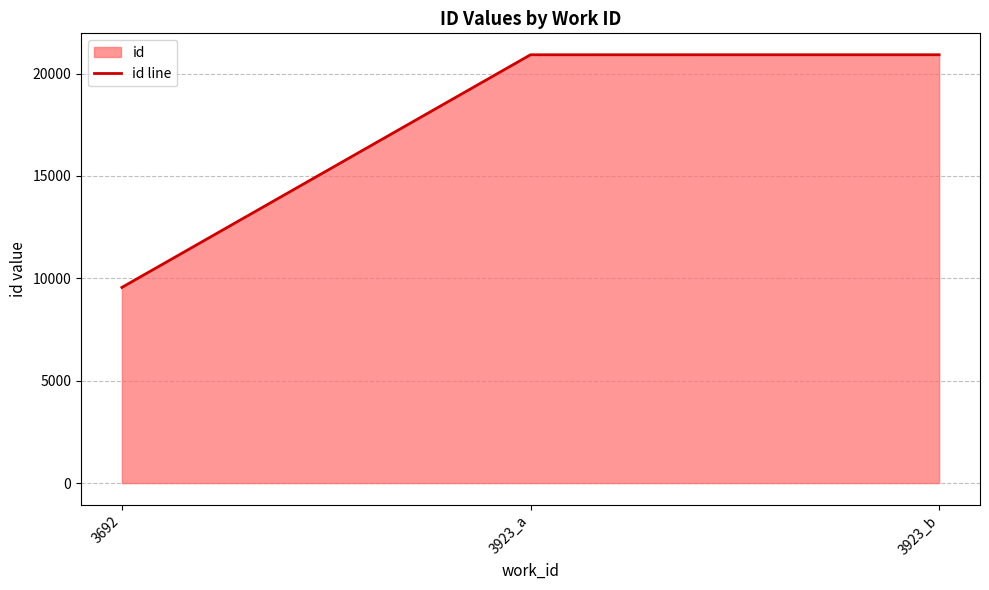

List the labels in order of value, largest first.

3923_b, 3923_a, 3692